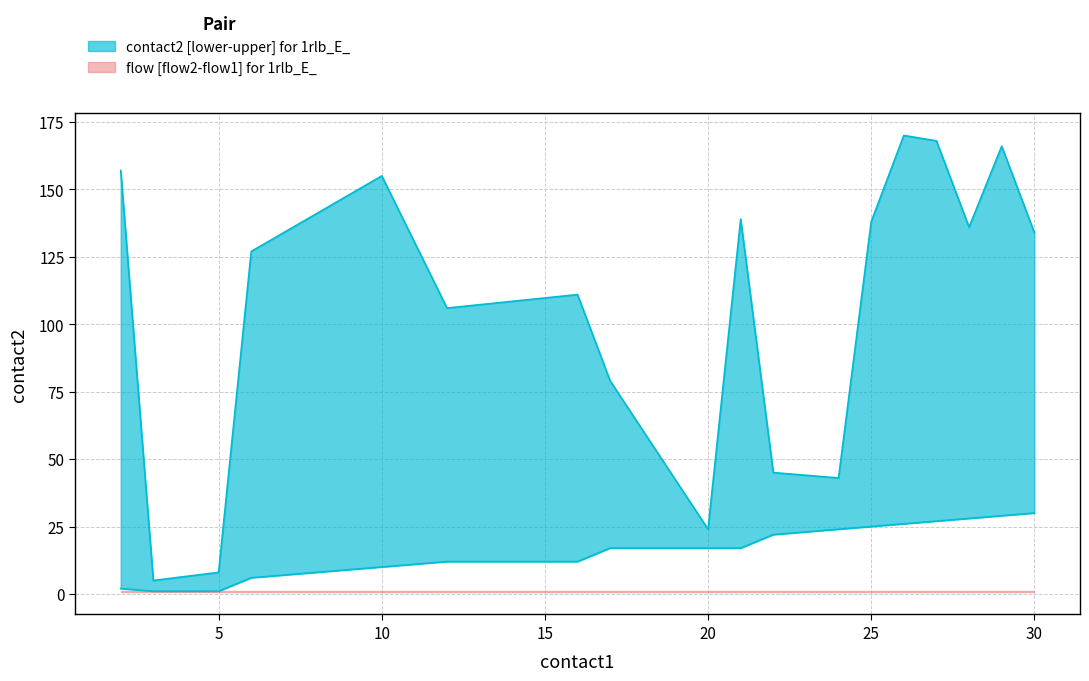

How many lines are shown in the chart?

2